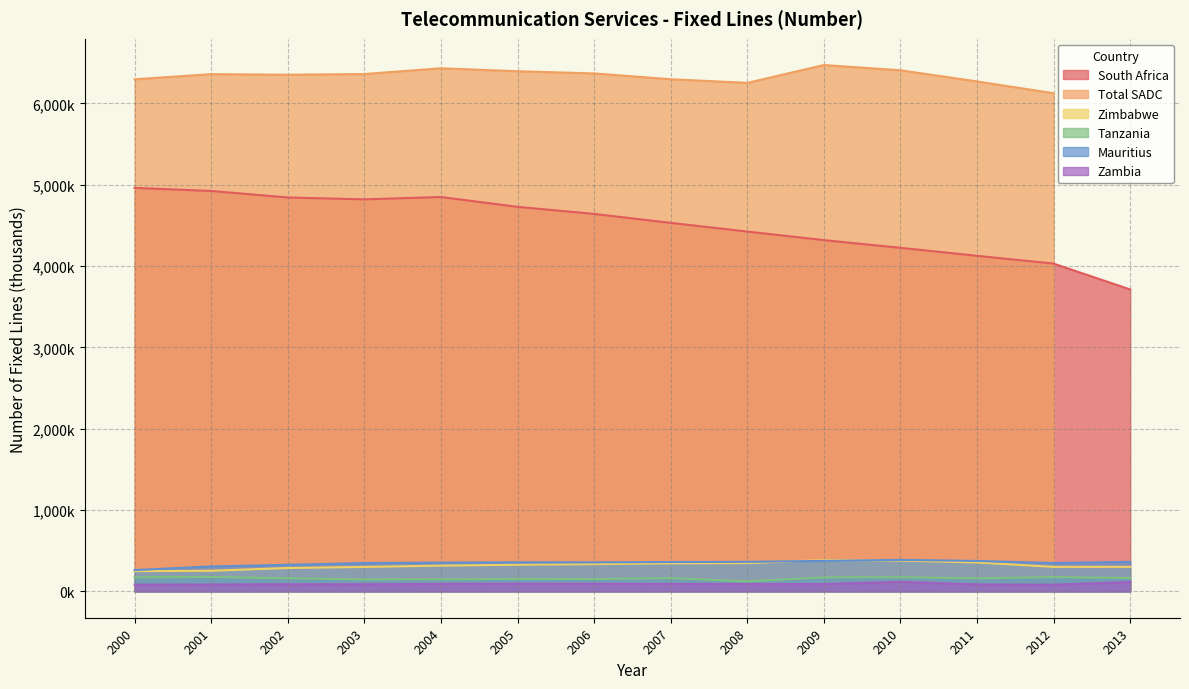

The value of South Africa at 2001 is 4924.5. True or false?

True